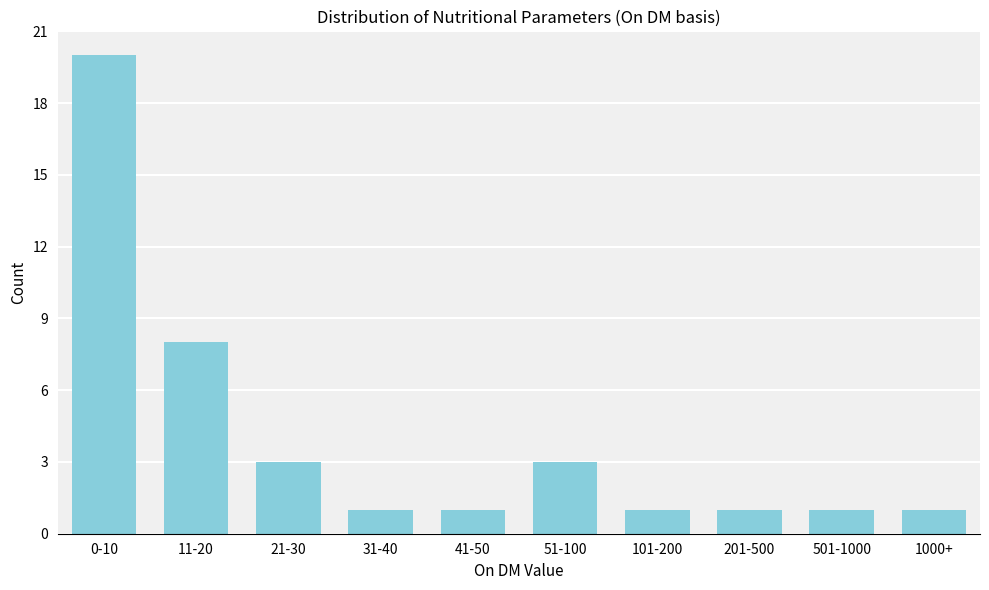

Reading right to left, extract all data points from this chart.

1	1	1	1	3	1	1	3	8	20